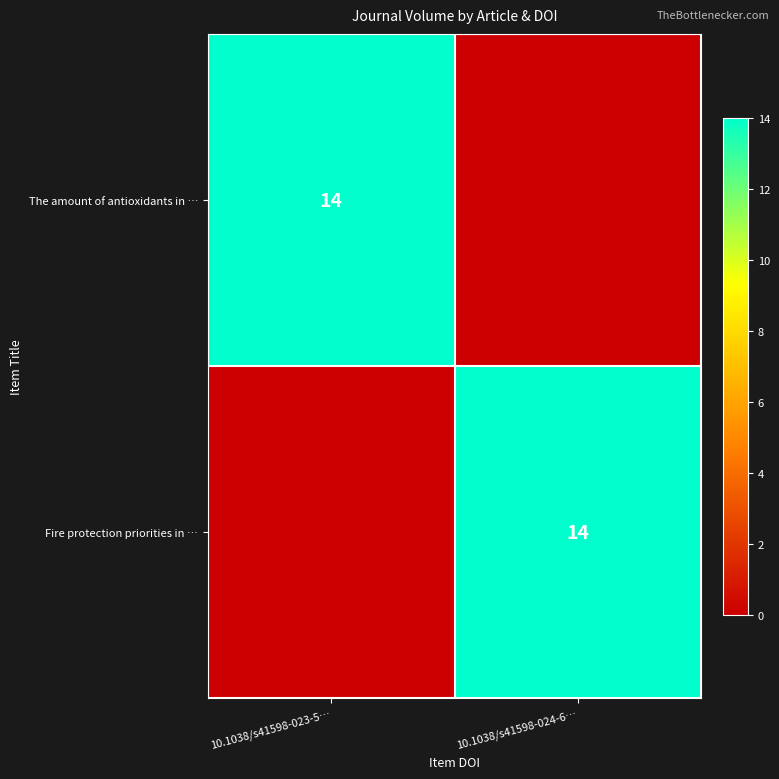

The The amount of antioxidants in … series shows 25 at 10.1038/s41598-023-5…. True or false?

False